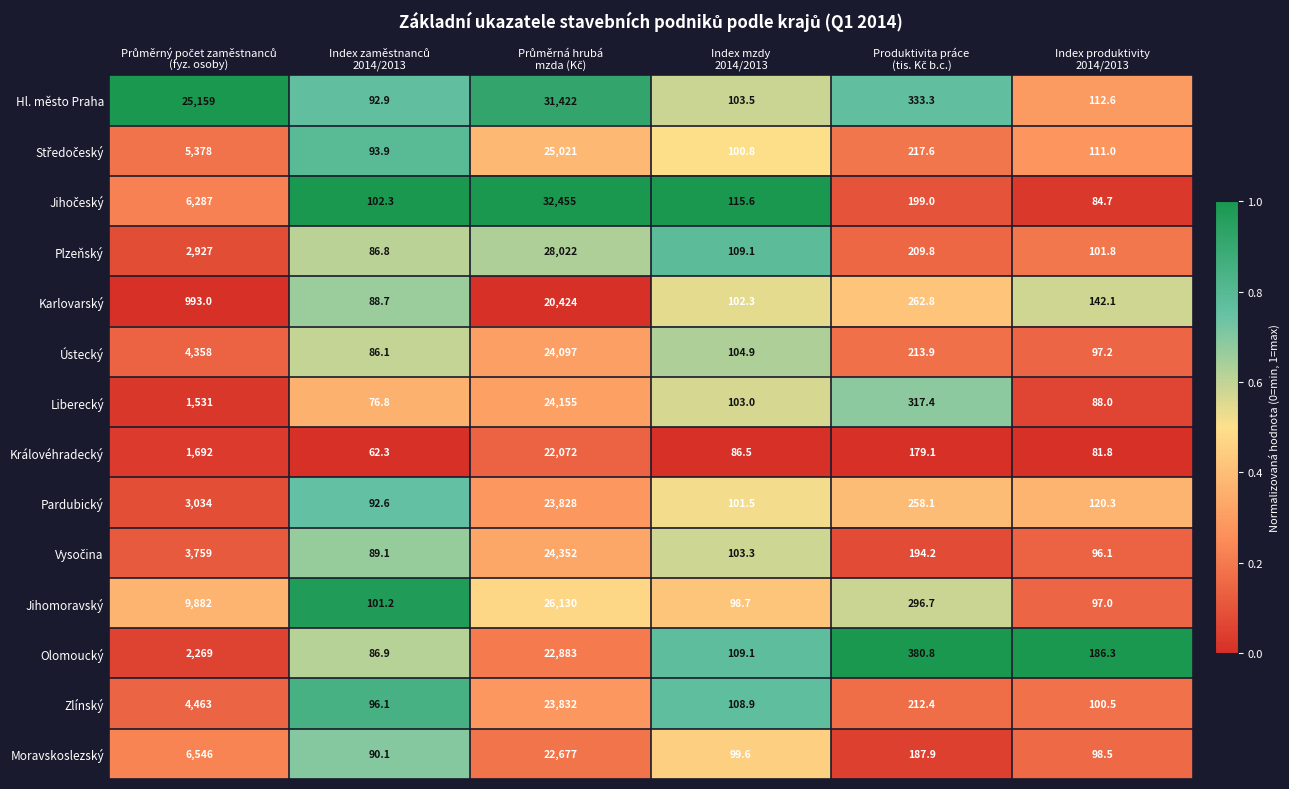

Which series has the largest total across all categories?

Hl. město Praha